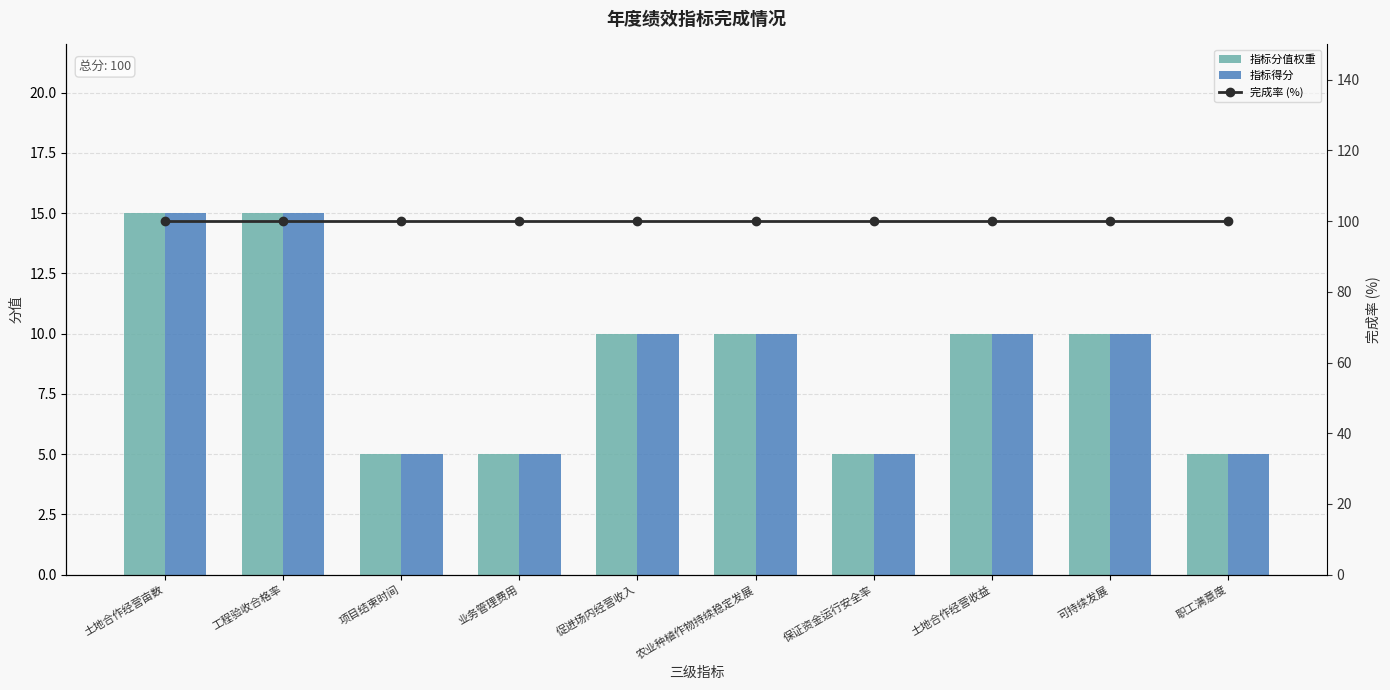

Is it true that 指标得分 equals 10 at 土地合作经营收益?

True